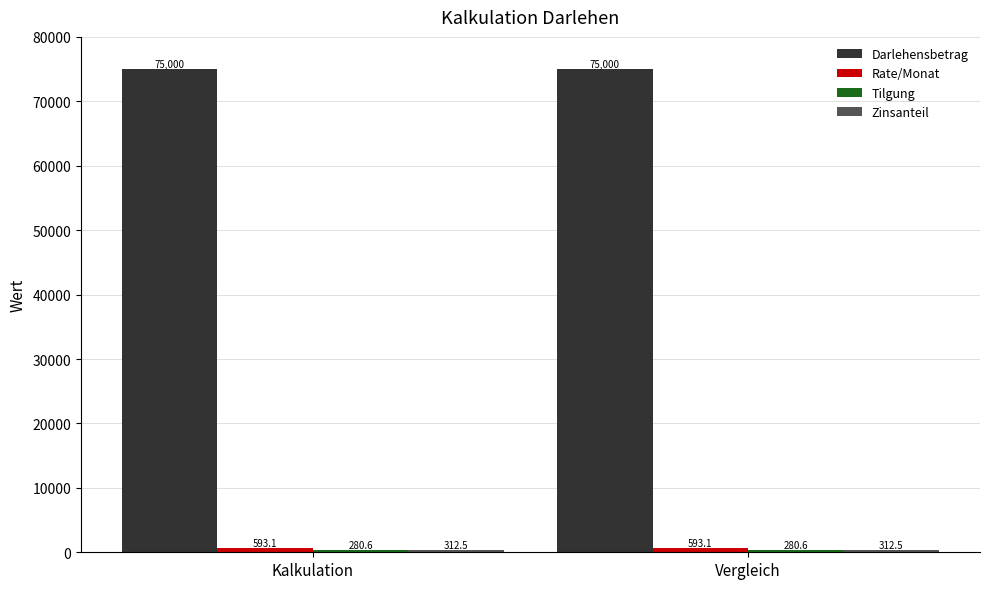

What is the maximum value shown in the chart?

75000.0